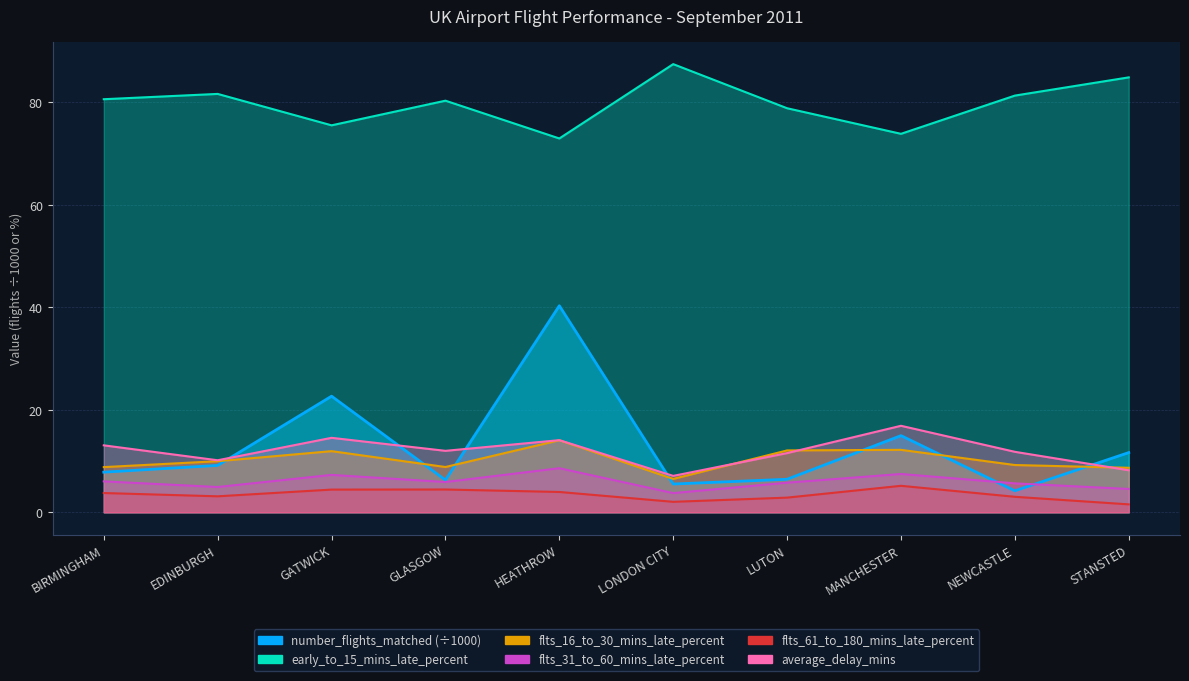

True or false: average_delay_mins and flts_61_to_180_mins_late_percent intersect in this chart.

False